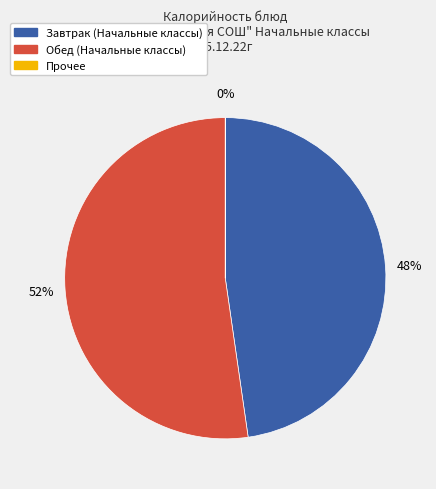

To the nearest percent, what is the difference between the largest and smallest slice percentages?

52%